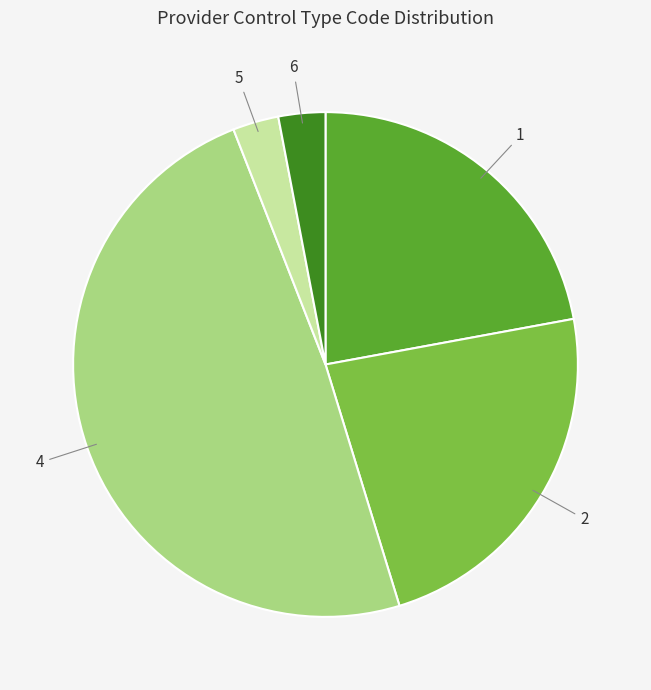

What is the largest slice in the pie chart?

4